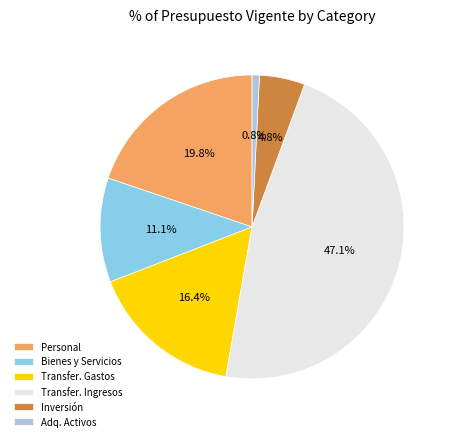

Rank the categories by value from lowest to highest.

Adq. Activos, Inversión, Bienes y Servicios, Transfer. Gastos, Personal, Transfer. Ingresos